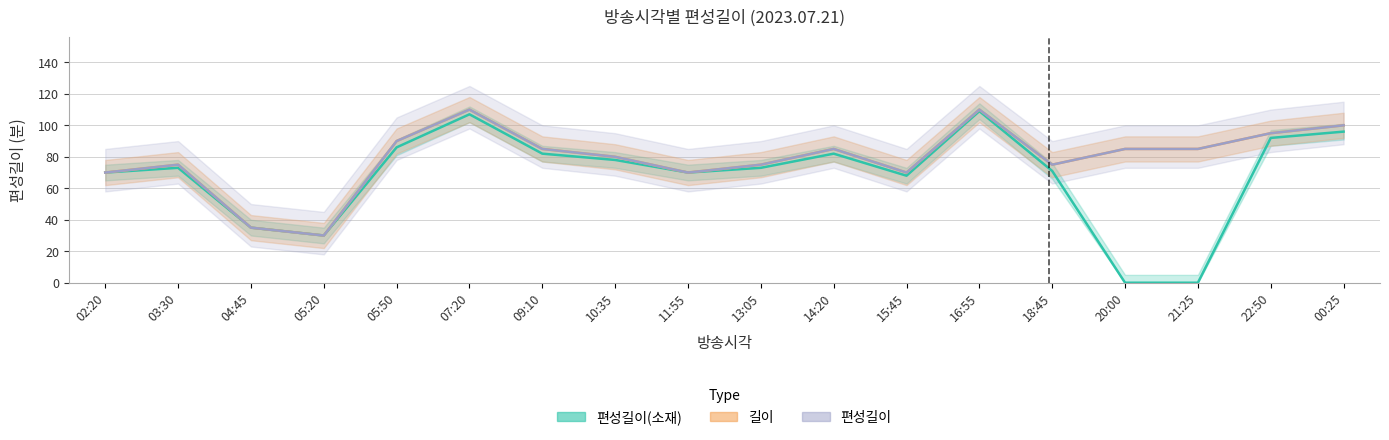

Reading right to left, what are all the values shown in this chart?

편성길이(소재): 96	92	0	0	71	109	68	82	73	70	78	82	107	86	30	35	73	70
길이: 100	95	85	85	75	110	70	85	75	70	80	85	110	90	30	35	75	70
편성길이: 100	95	85	85	75	110	70	85	75	70	80	85	110	90	30	35	75	70